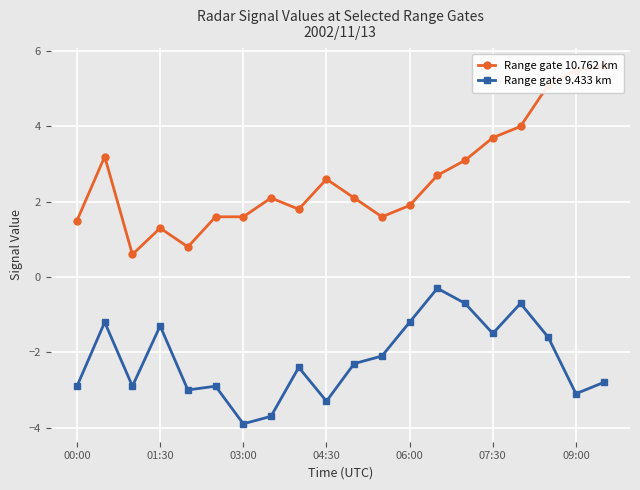

How many interior local valleys does the Range gate 9.433 km series have?

6